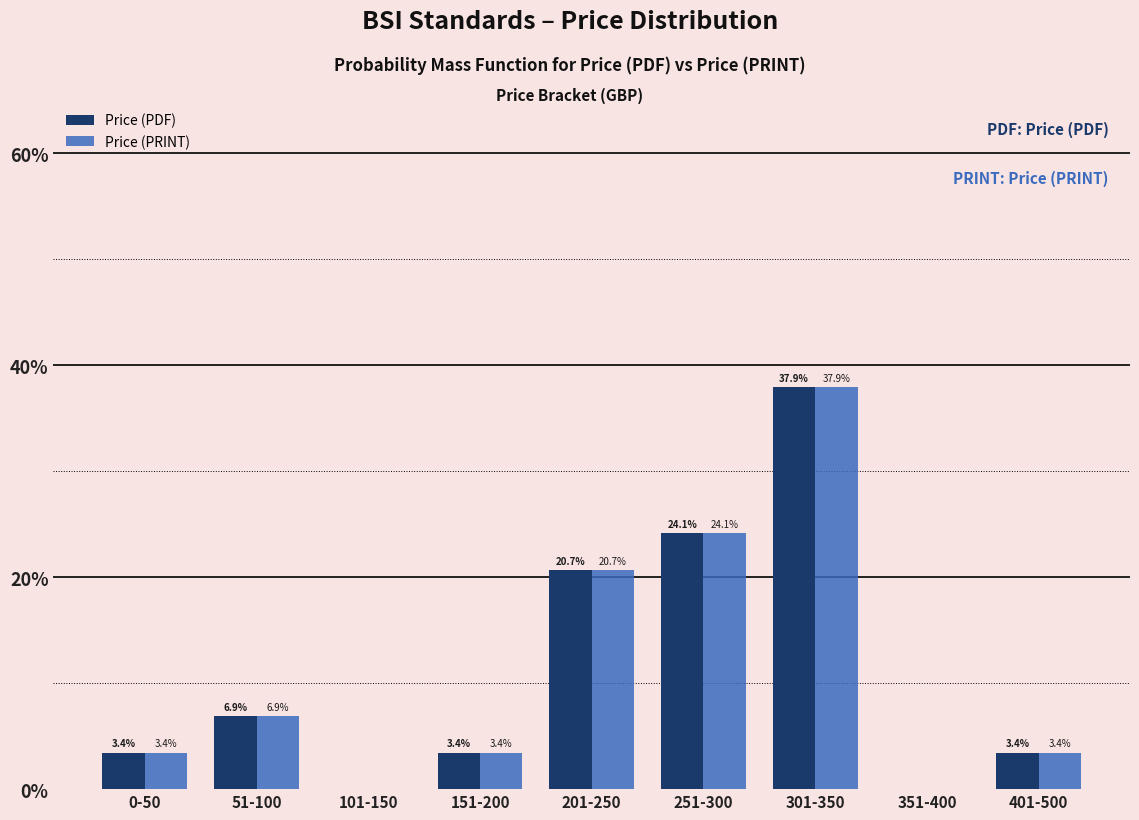

True or false: Price (PDF) has a value of 37.9 at 301-350.

True